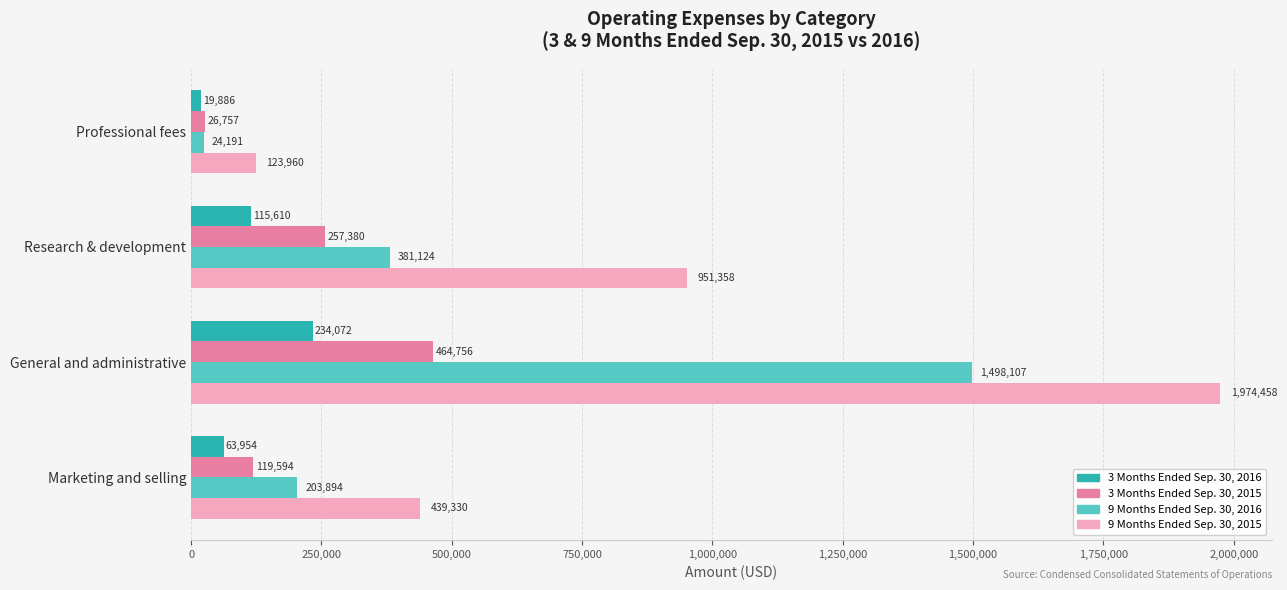

What is the highest value of the 3 Months Ended Sep. 30, 2015 series?

464756